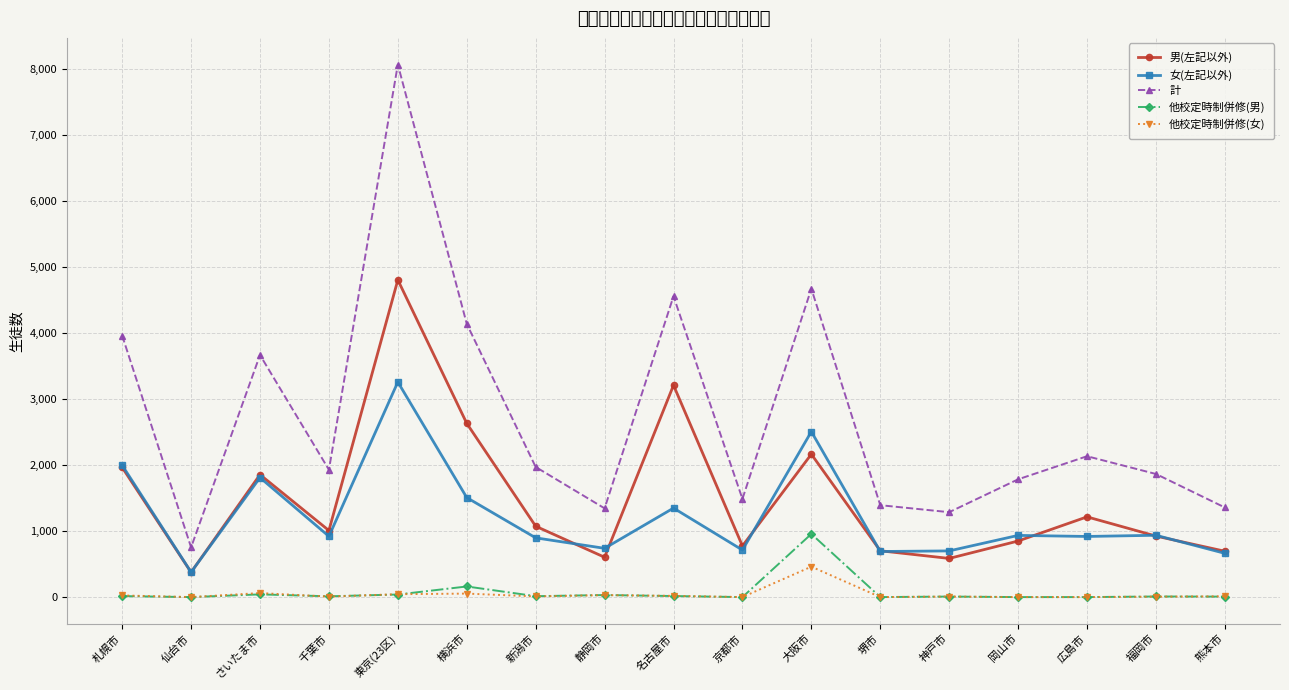

How many lines are shown in the chart?

5